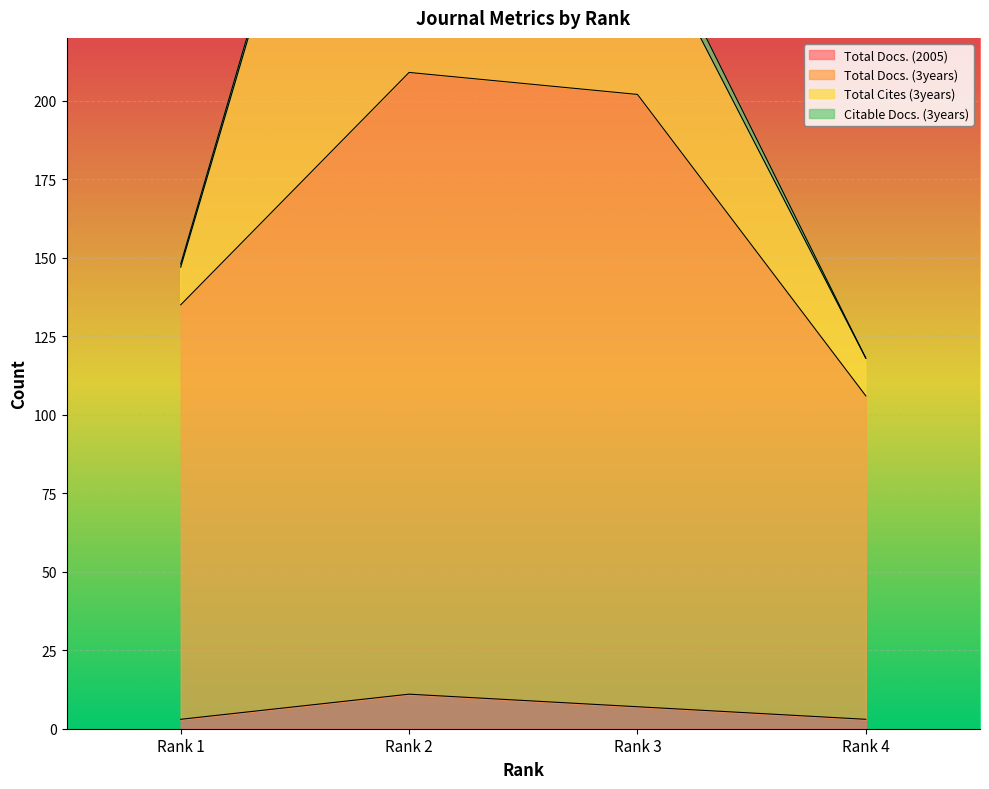

True or false: Total Docs. (2005) and Total Docs. (3years) intersect in this chart.

False